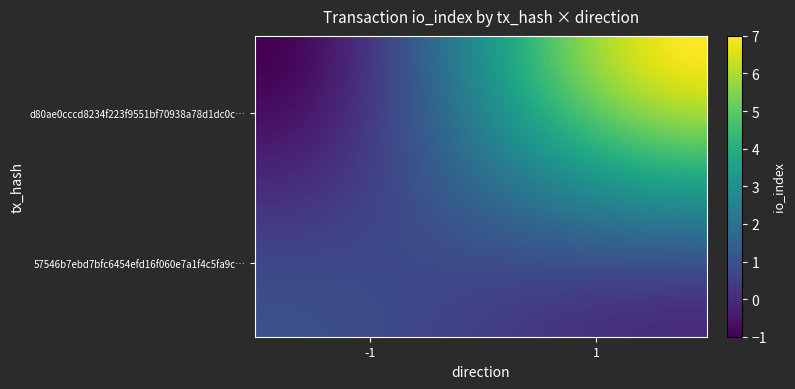

Reading left to right, extract all data points from this chart.

d80ae0cccd8234f223f9551bf70938a78d1dc0c: 0=-1	1=7
57546b7ebd7bfc6454efd16f060e7a1f4c5fa9c: 0=1	1=0